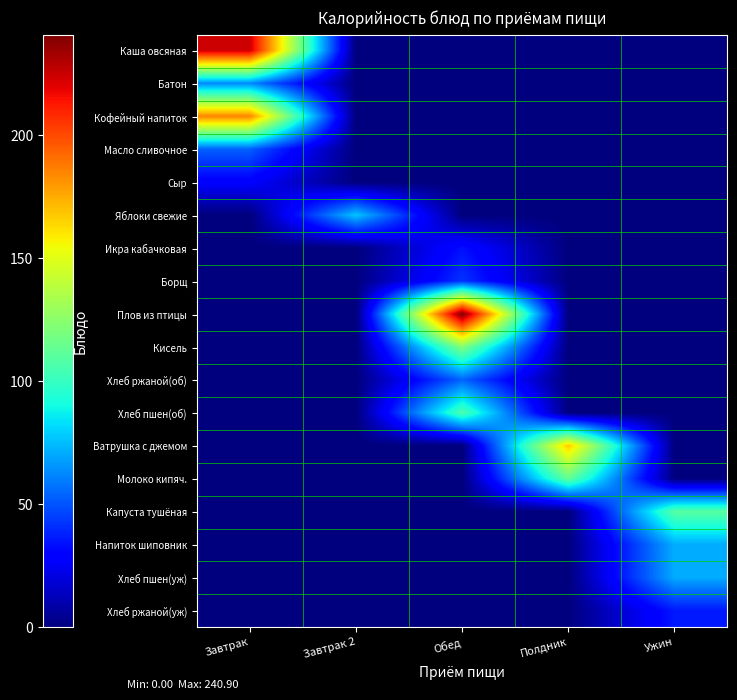

What is the total value across all series at Обед?

600.2